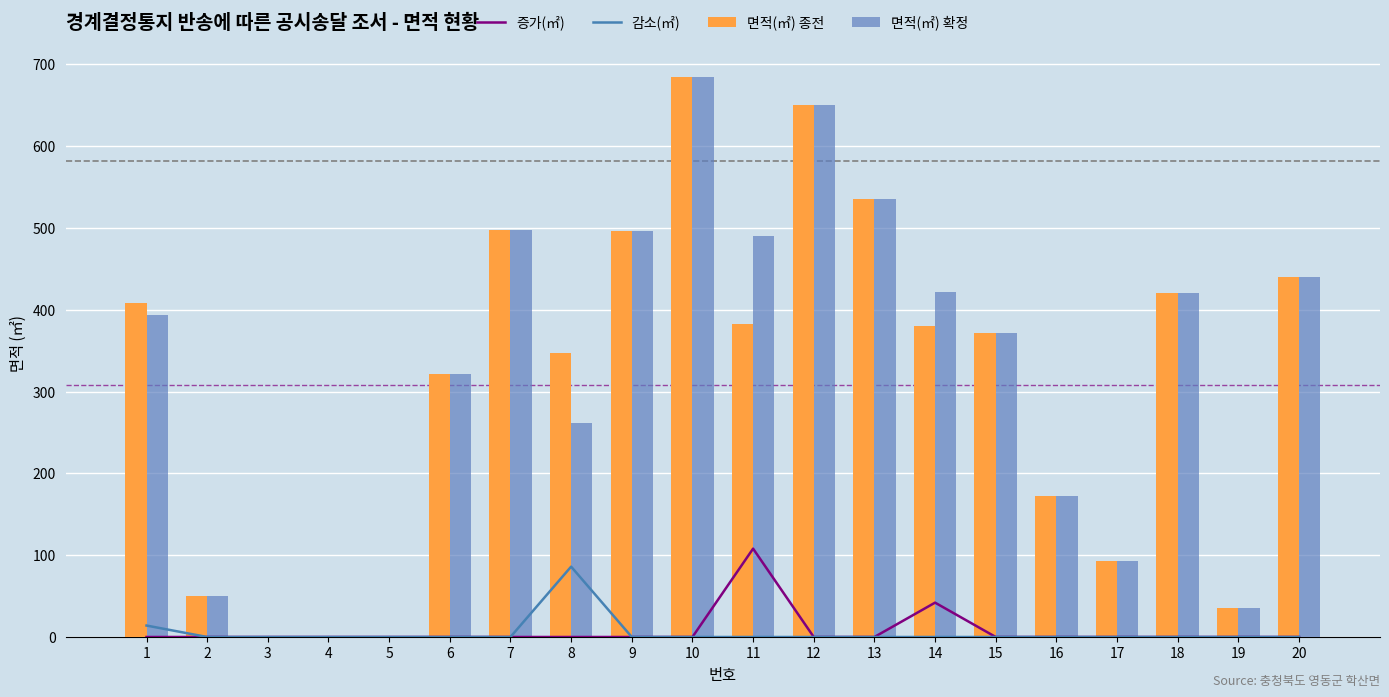

What is the value of the 면적(㎡) 종전 bar at the 16th from the left?

172